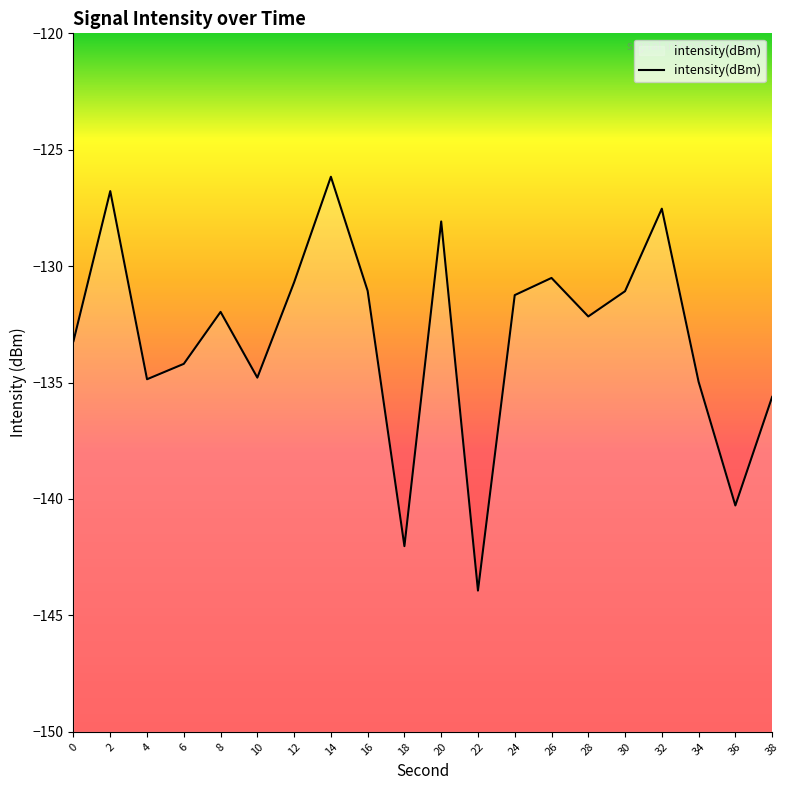

What is the value of the 12th point from the left?

-143.9